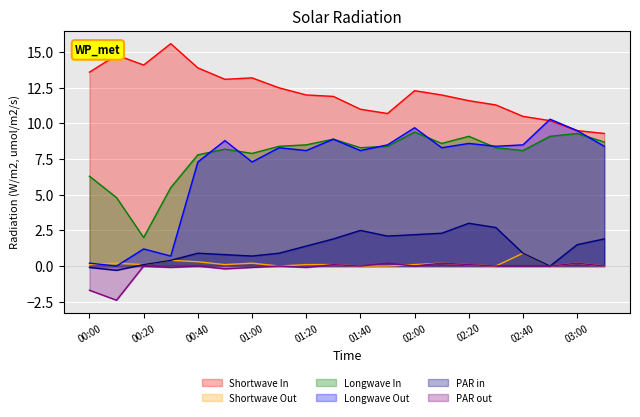

How many times do PAR out and Shortwave Out cross each other?

1